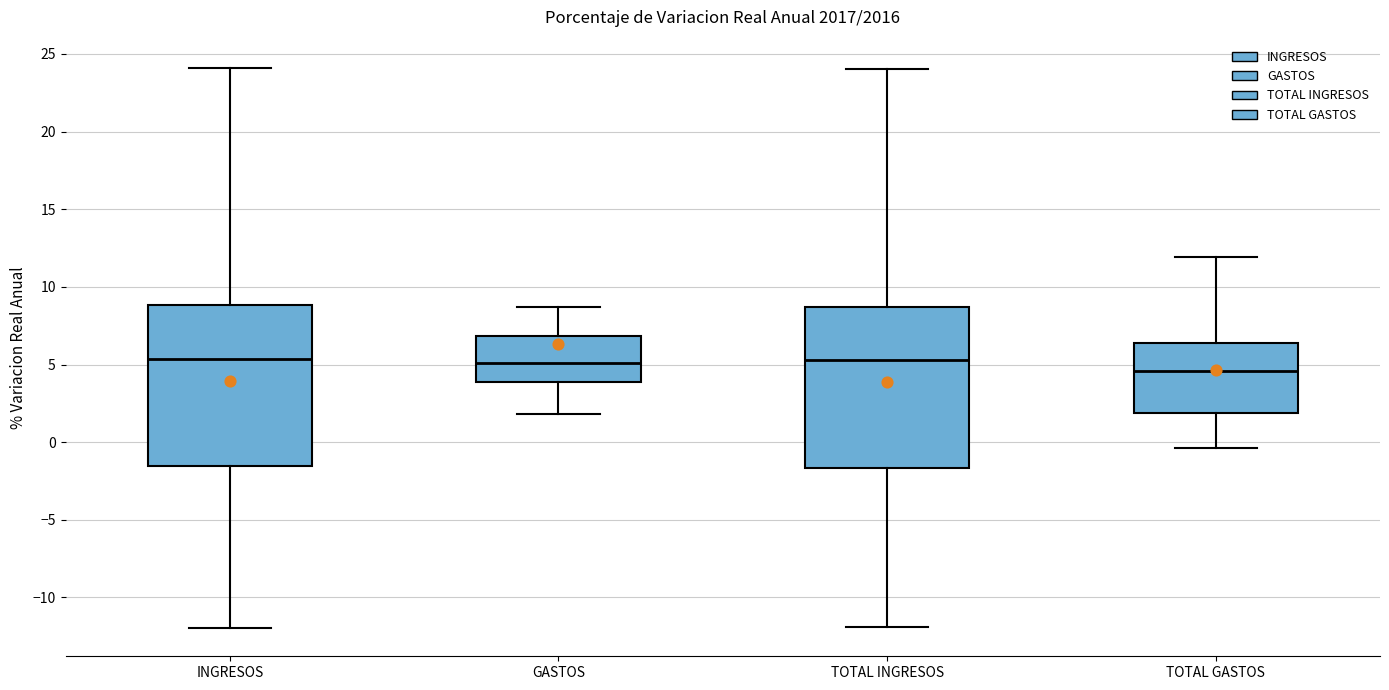

Reading left to right, transcribe this box plot: for each box, give where its median line is, the range the box spans, and where its two whiskers end, as read against the y-axis. The values are not printed on the chart, so give them approximately, as read against the axis.

INGRESOS: median 5.5, box -1.5 to 9.0, whiskers -12.0 to 24.0
GASTOS: median 5.0, box 4.0 to 7.0, whiskers 2.0 to 8.5
TOTAL INGRESOS: median 5.5, box -1.5 to 8.5, whiskers -12.0 to 24.0
TOTAL GASTOS: median 4.5, box 2.0 to 6.5, whiskers -0.5 to 12.0